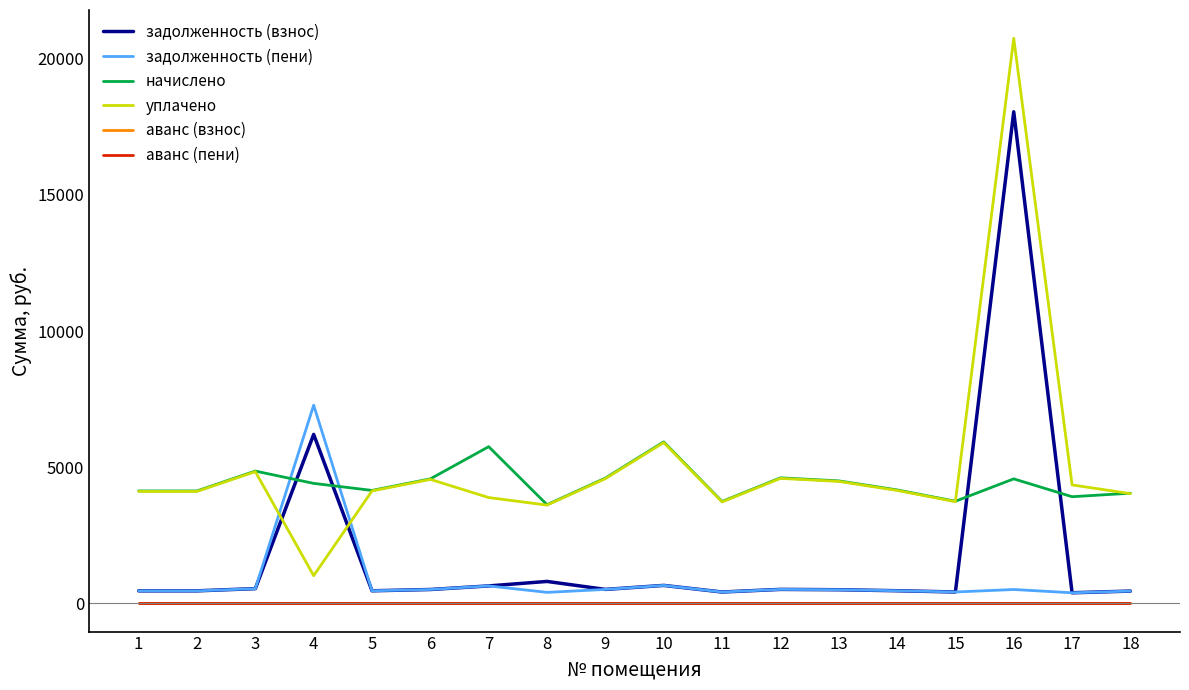

Is the value of задолженность (взнос) at 14 greater than the value of аванс (пени) at 5?

Yes